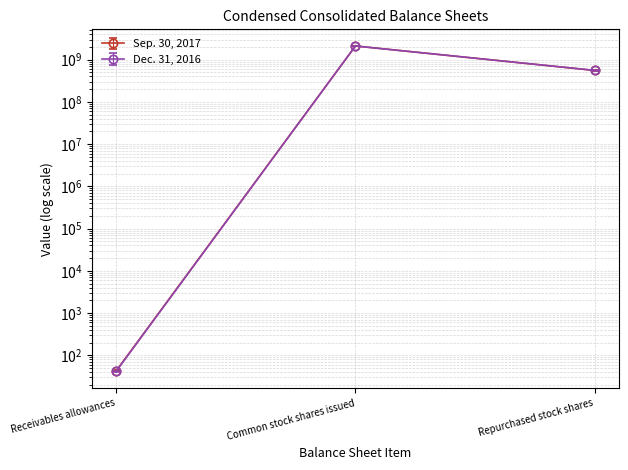

Where does the Sep. 30, 2017 series first go above 556120940?

Common stock shares issued